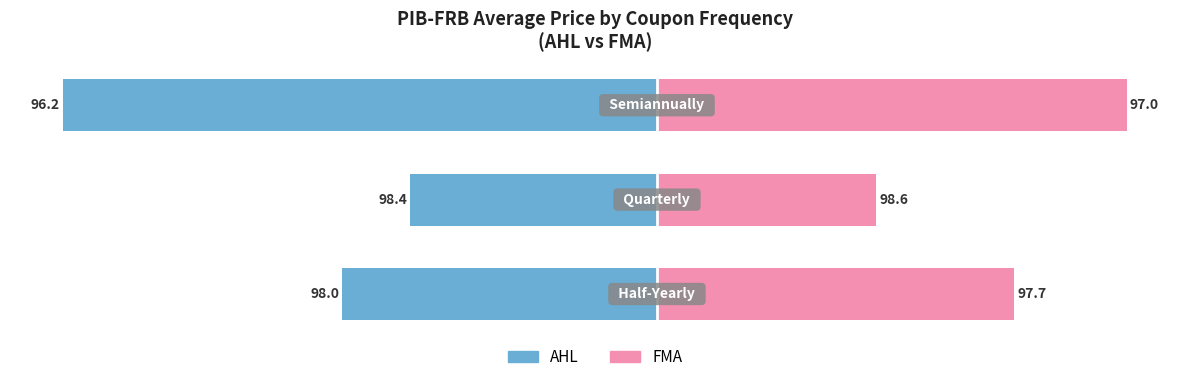

Is it true that AHL equals -3.8 at 2?

True